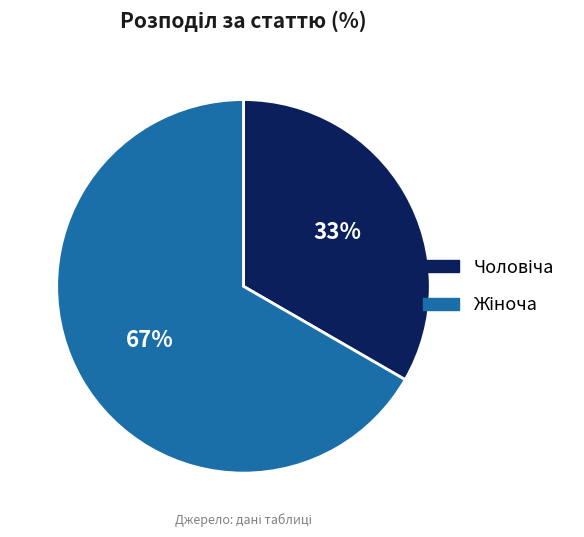

To the nearest percent, what is the average slice percentage?

50%